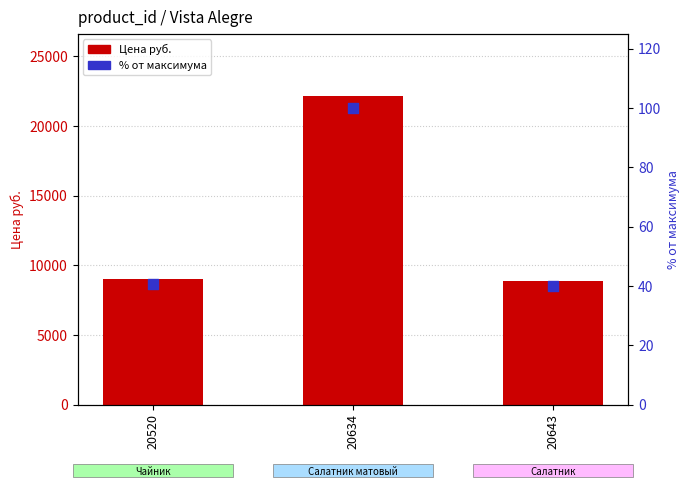

At how many categories does at least one series exceed 4055?

3